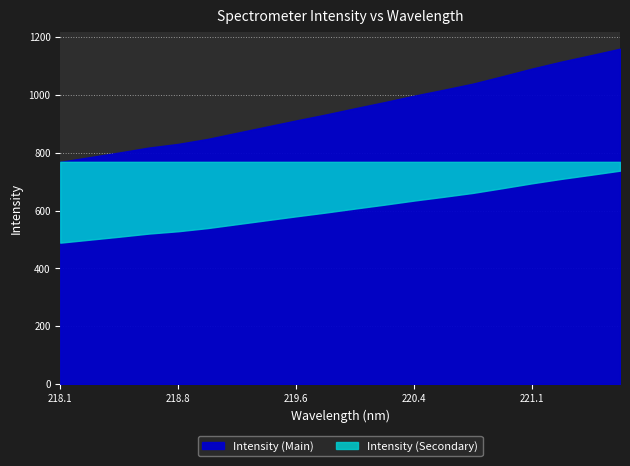

At which category does the chart reach its peak across all series?

221.6902